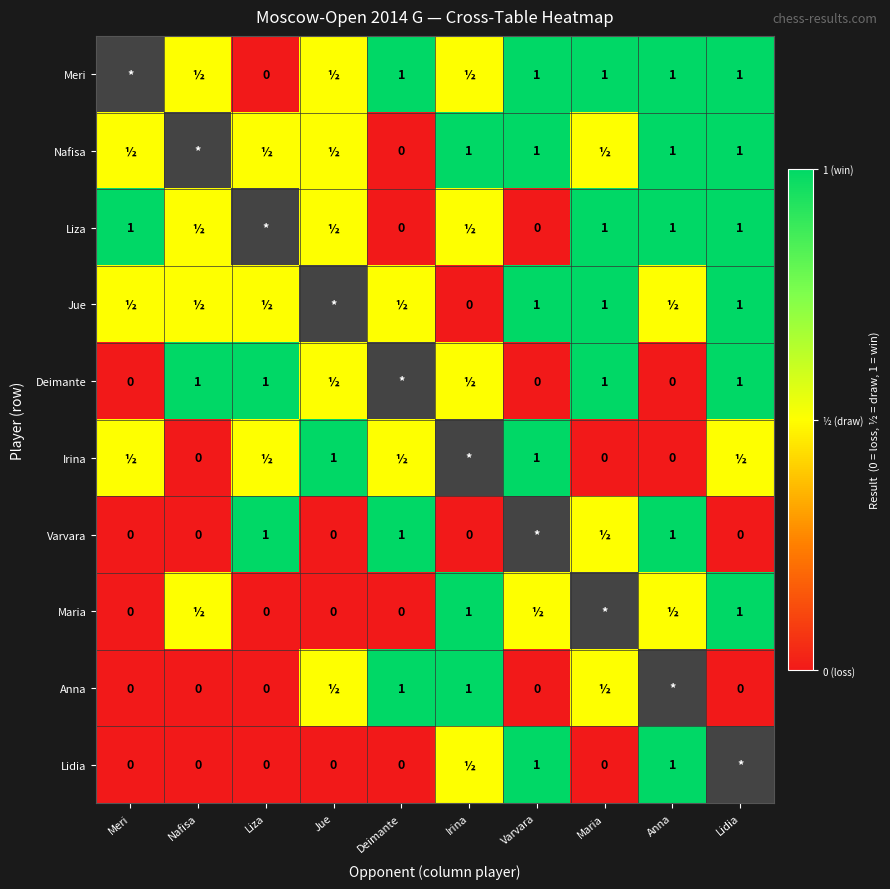

Between Deimante and Maria, which is larger?

Deimante